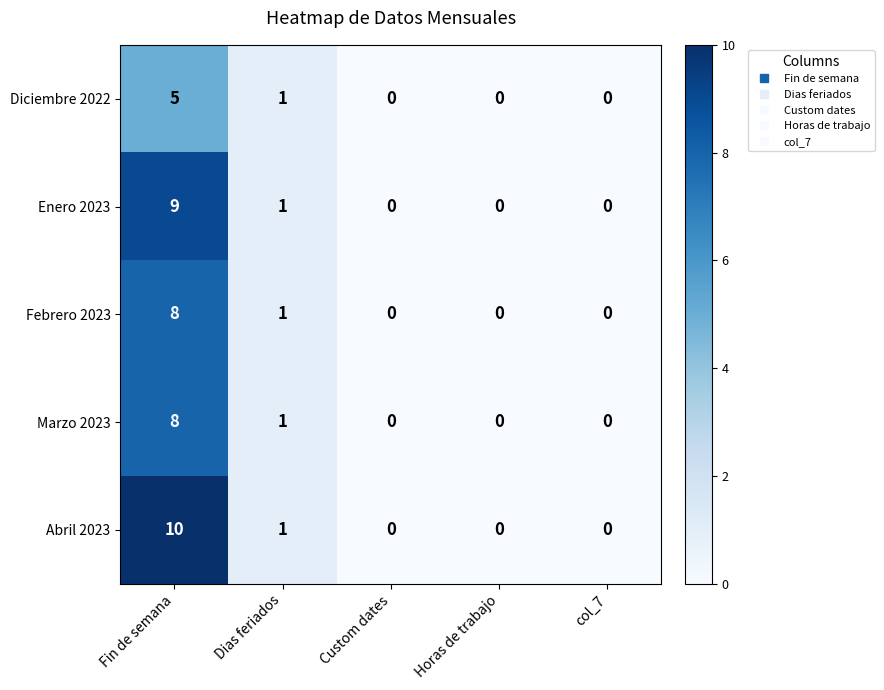

What is the difference between the maximum and minimum values in the Enero 2023 series?

9